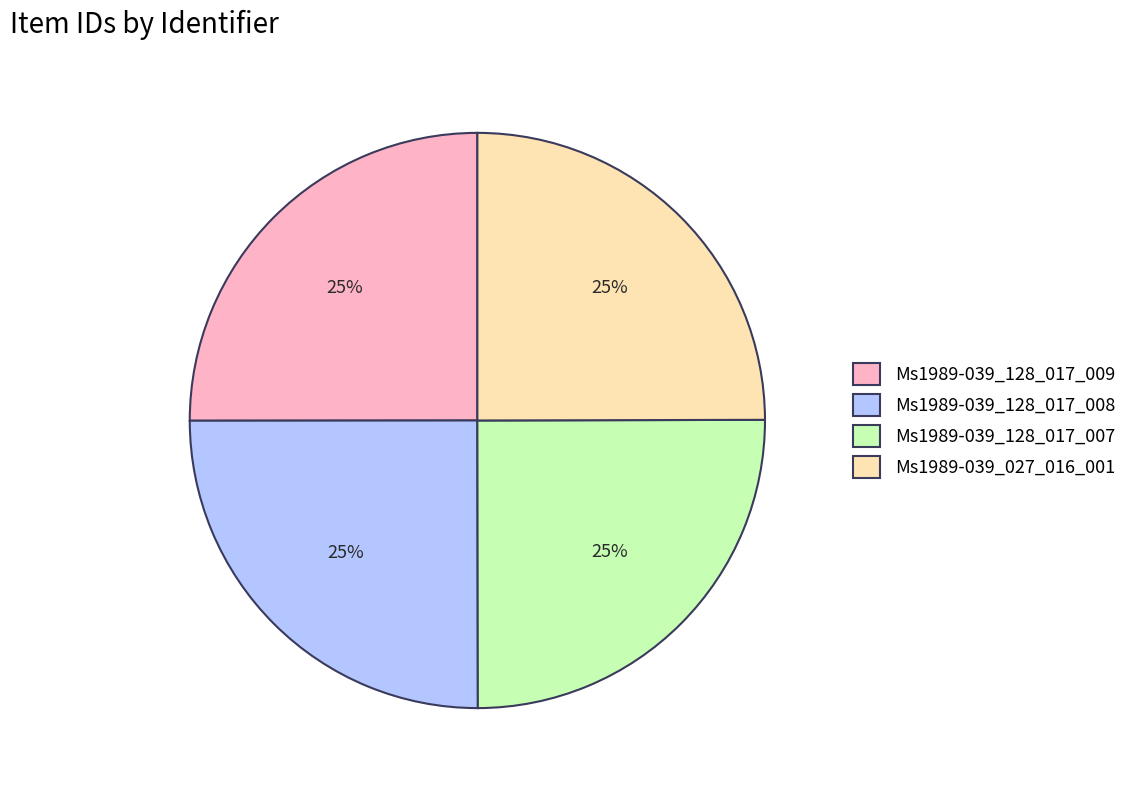

Is it true that Ms1989-039_128_017_007 is 14% of the pie?

False